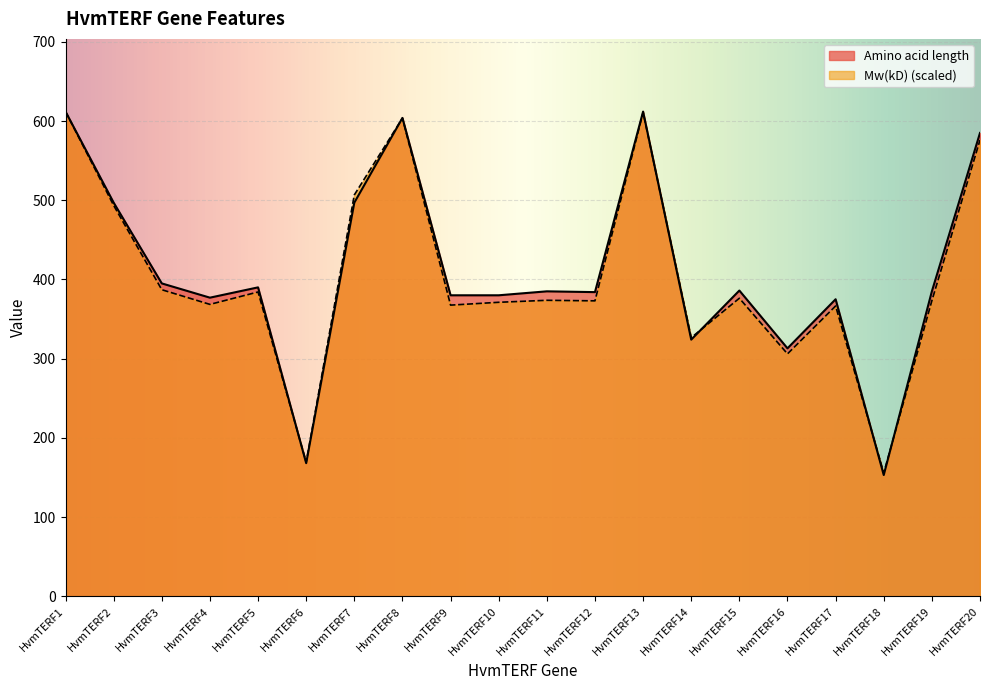

Which series ends up on top after the final intersection of Mw(kD) and Amino acid length?

Amino acid length